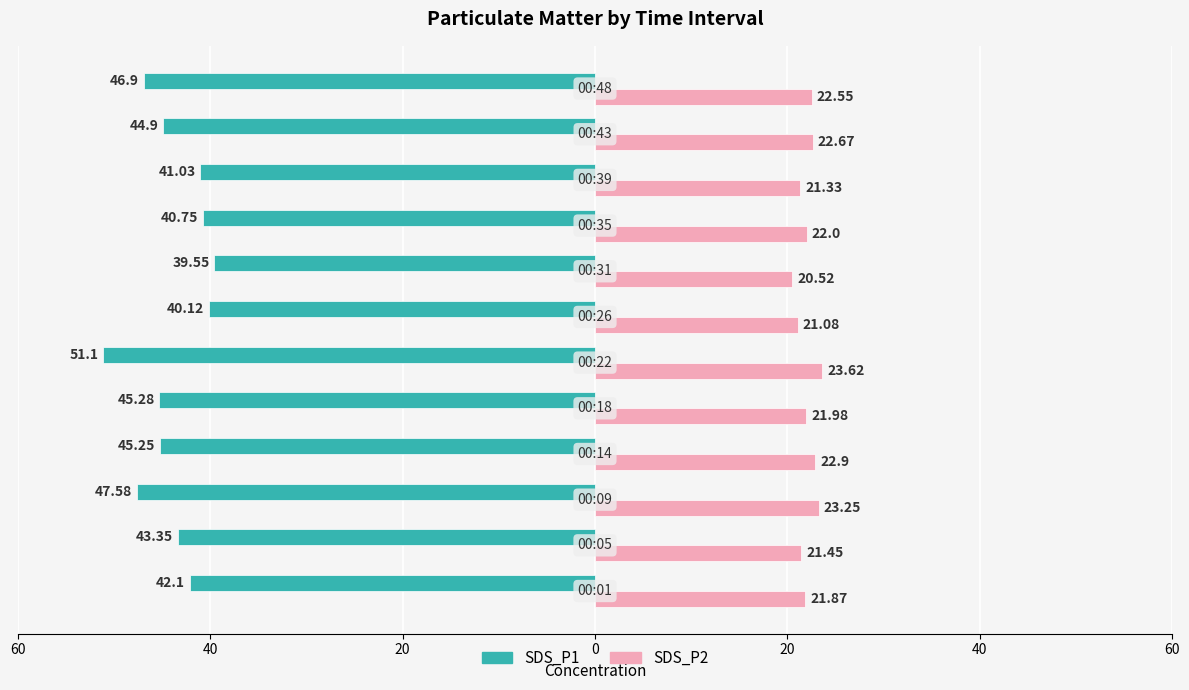

What are all the series names shown in the legend?

SDS_P1, SDS_P2